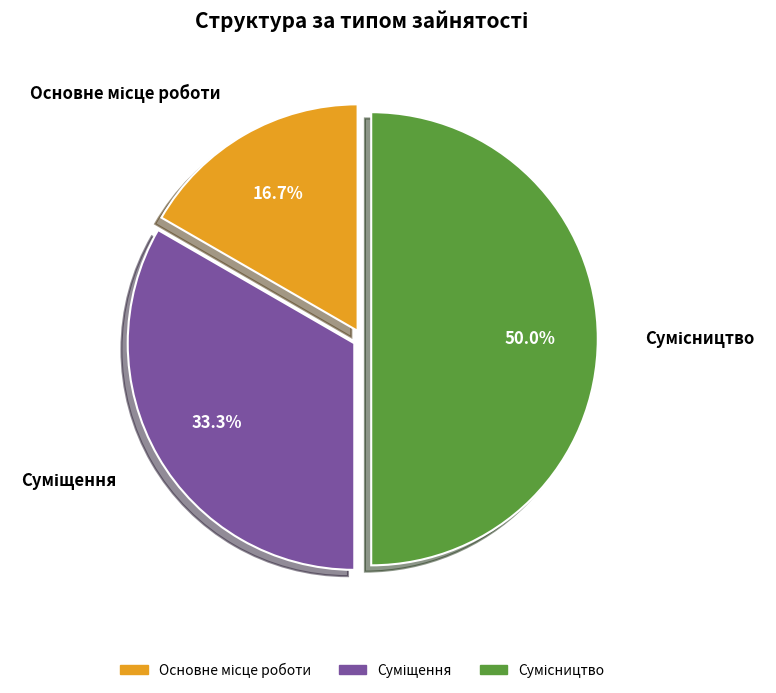

The Основне місце роботи slice represents 23% of the pie. True or false?

False